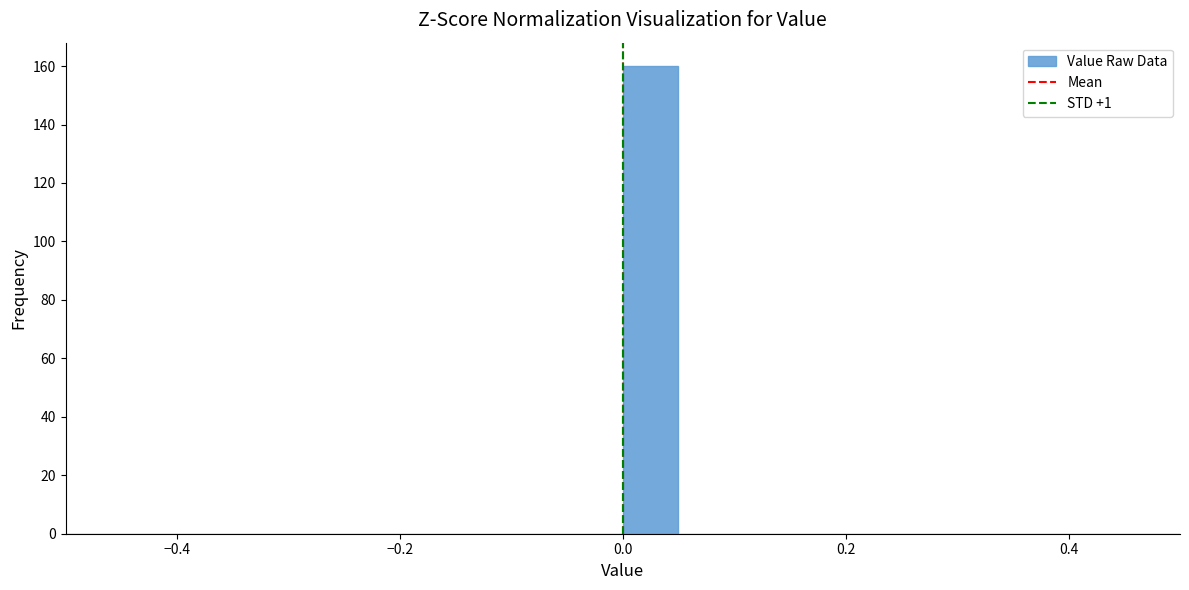

Read against the x-axis, roughly where is the centre of the tallest bar?

0.02